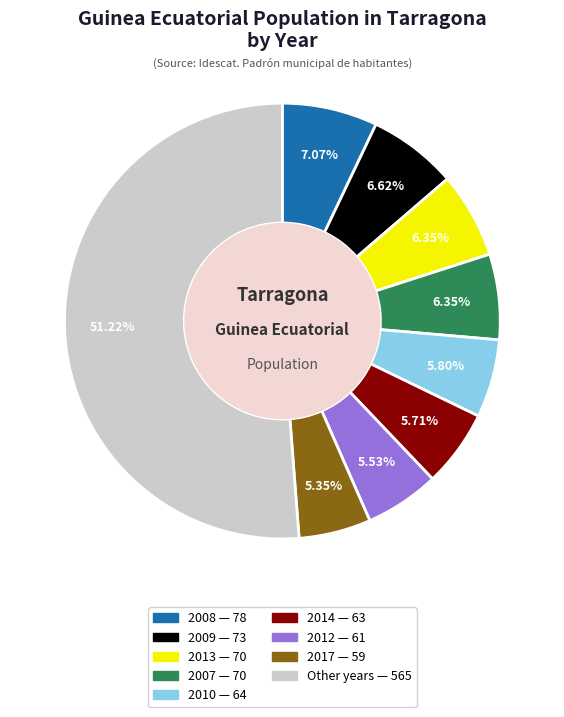

Is there any slice that represents more than half of the pie?

Yes